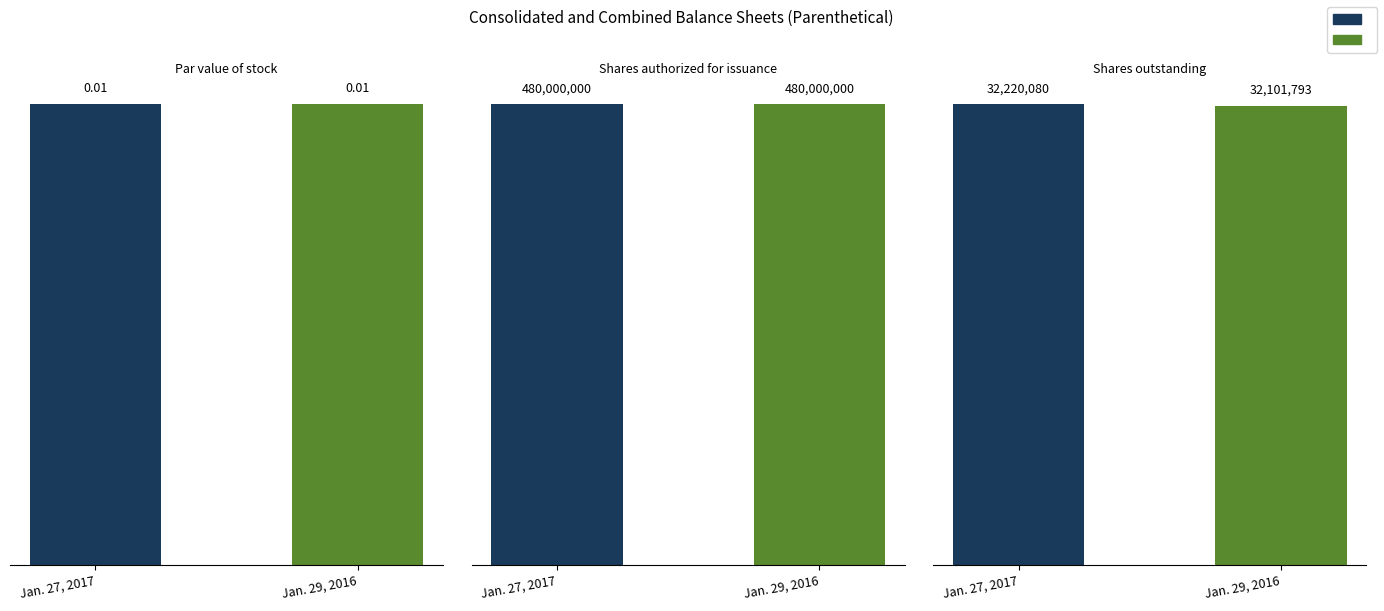

Which series has the widest spread of values?

Jan. 27, 2017